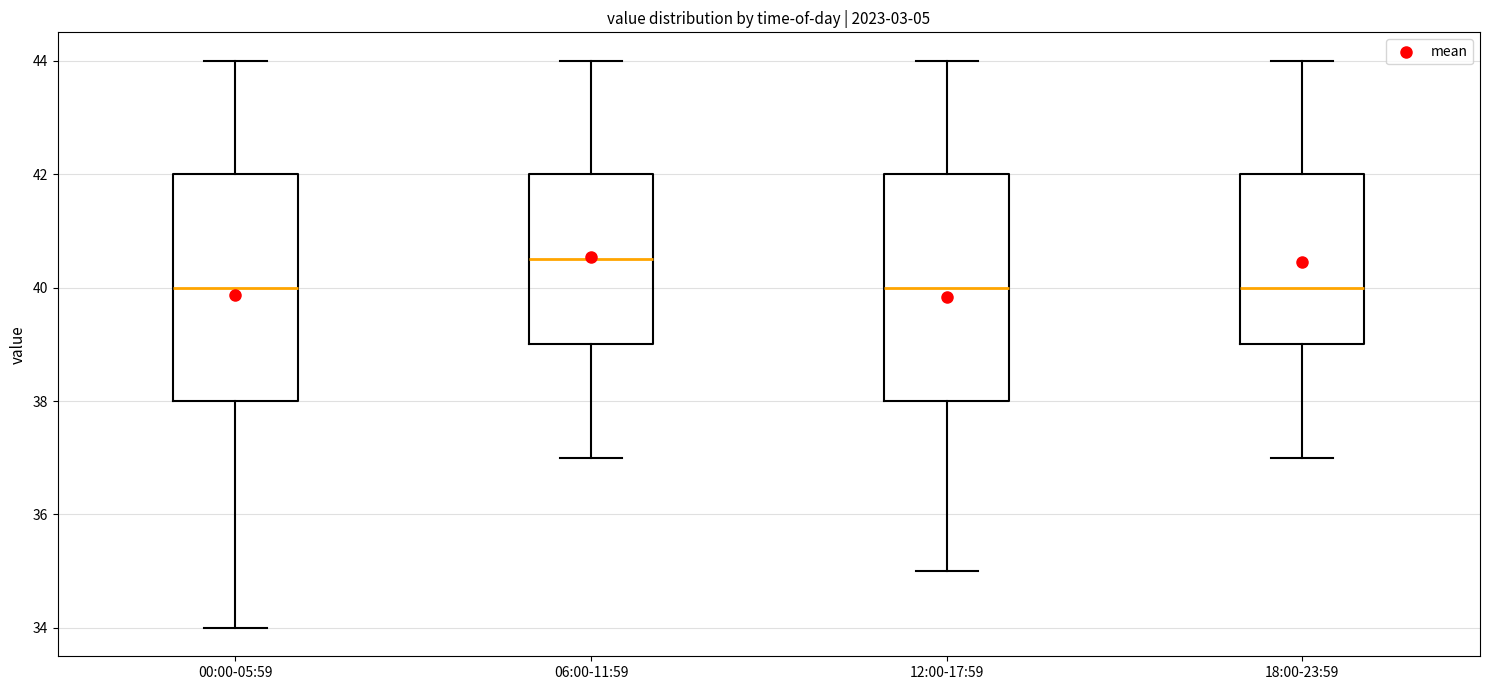

Reading left to right, read every box against the y-axis: the position of its median line, the range the box covers, and the ends of its whiskers. The values are not printed on the chart, so give them approximately, as read against the axis.

00:00-05:59: median 40.0, box 38.0 to 42.0, whiskers 34.0 to 44.0
06:00-11:59: median 40.6, box 39.0 to 42.0, whiskers 37.0 to 44.0
12:00-17:59: median 40.0, box 38.0 to 42.0, whiskers 35.0 to 44.0
18:00-23:59: median 40.0, box 39.0 to 42.0, whiskers 37.0 to 44.0